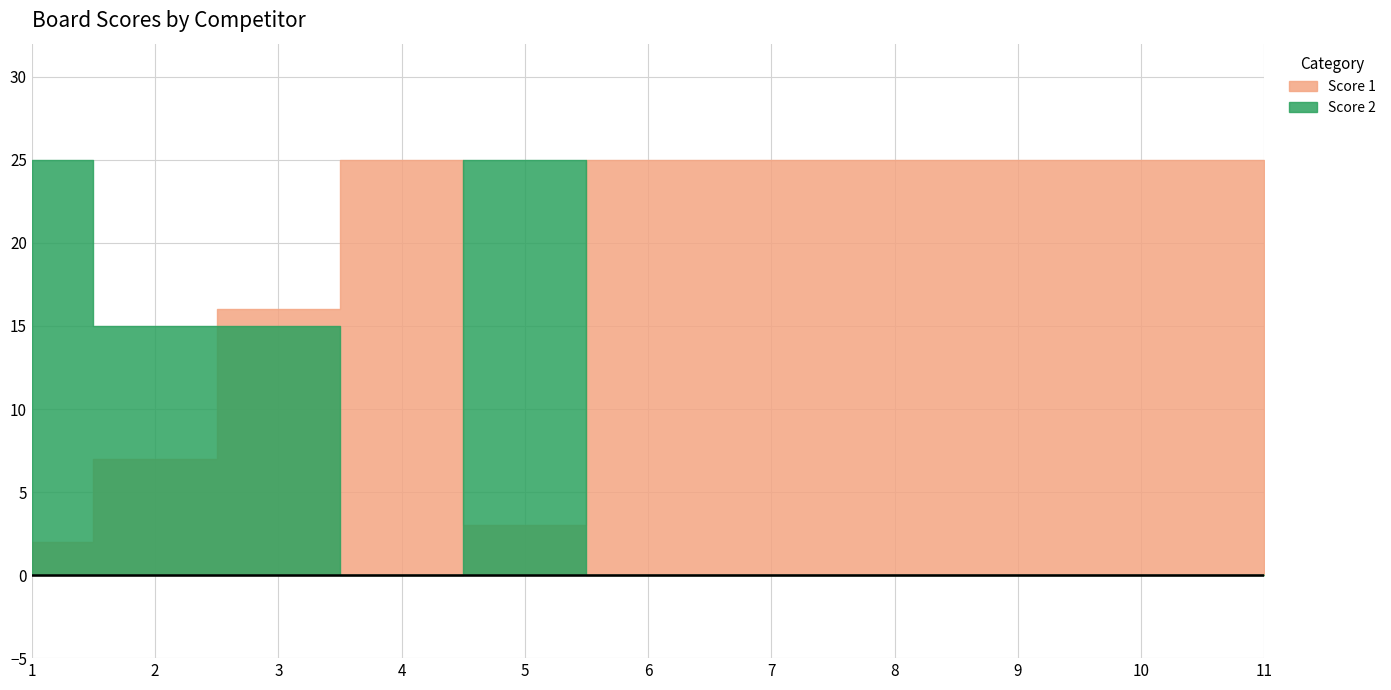

At 5, list the series in order from largest to smallest.

Score 2, Score 1